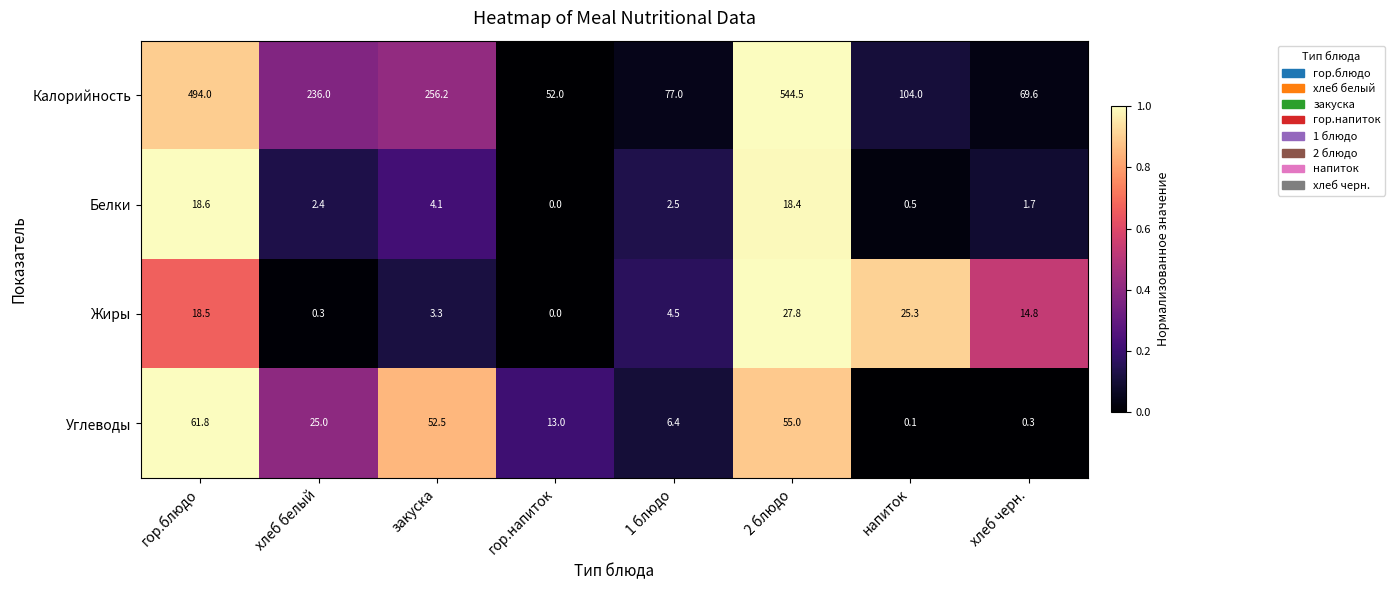

Between гор.блюдо and хлеб белый, which series saw the biggest shift?

Калорийность